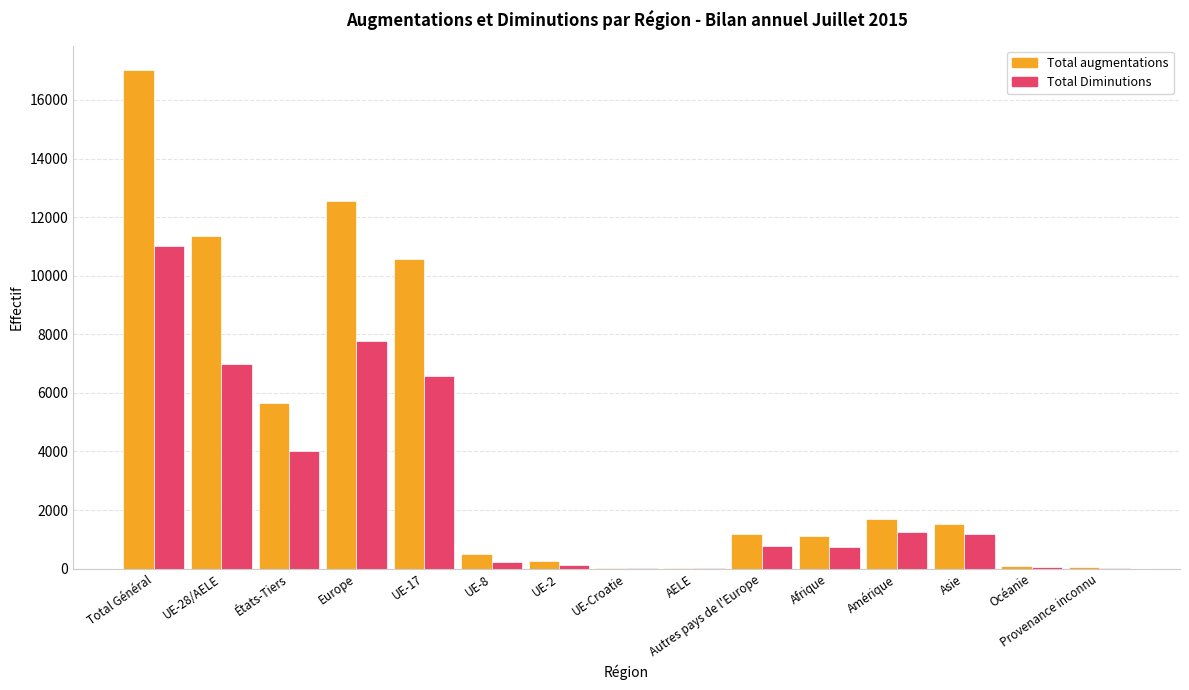

Which series changed the most between UE-17 and Amérique?

Total augmentations